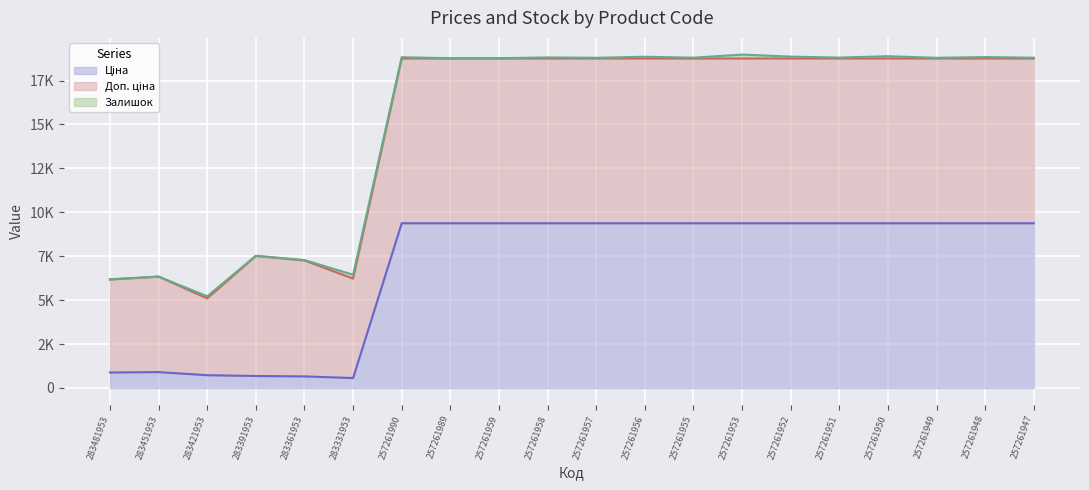

What is the difference between the highest and lowest values at 257261957?

9379.3